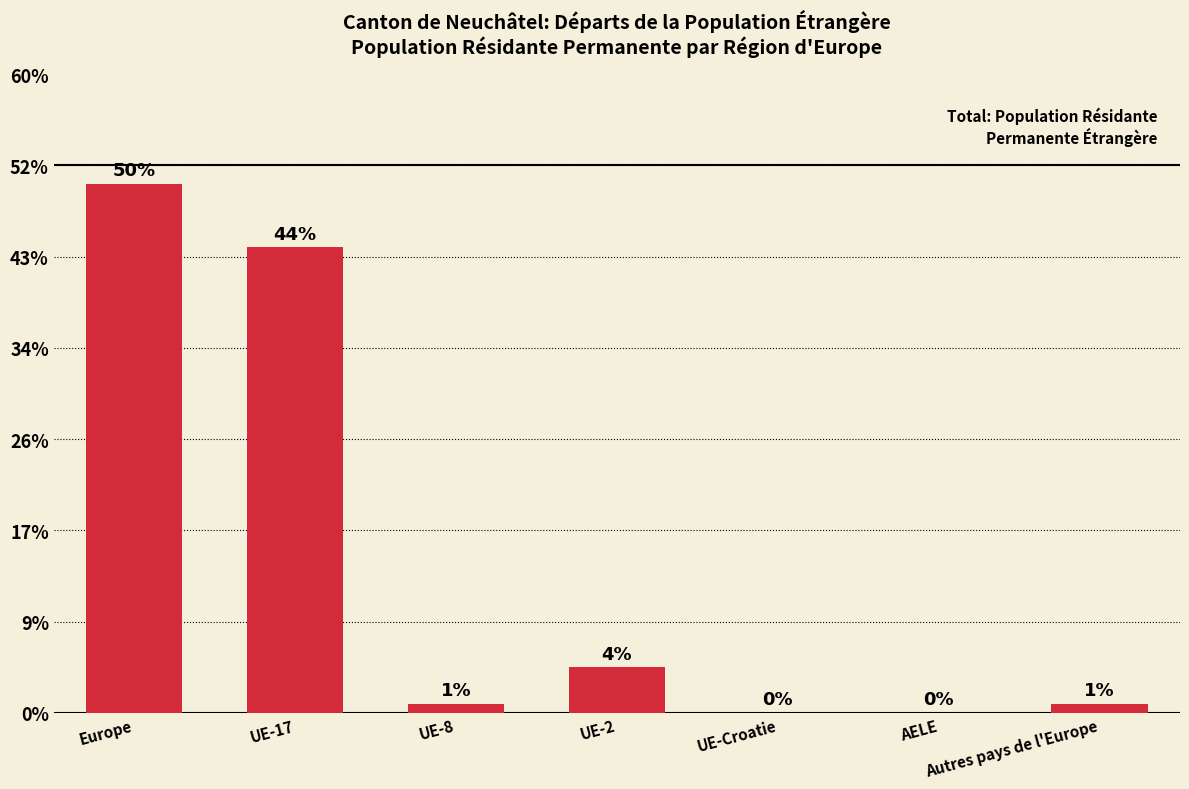

At which label is the value closest to 29?

UE-17